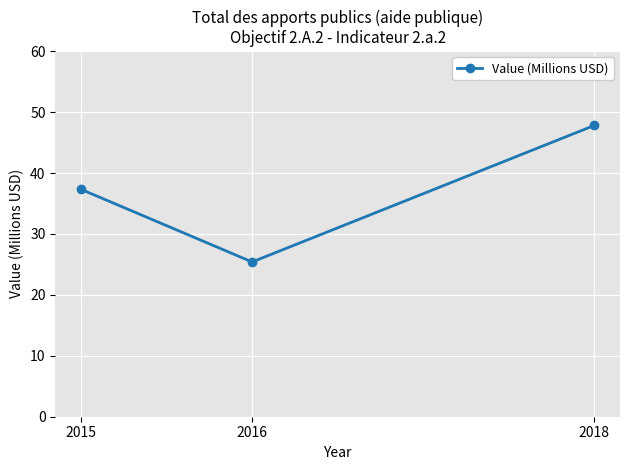

Is it true that the value at 2018 is 19.1?

False